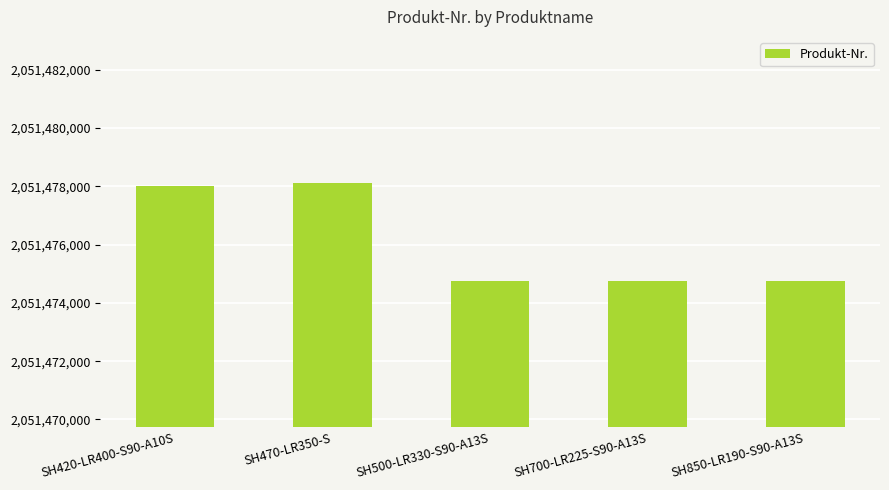

True or false: the data shows 2051478124 at SH470-LR350-S.

True